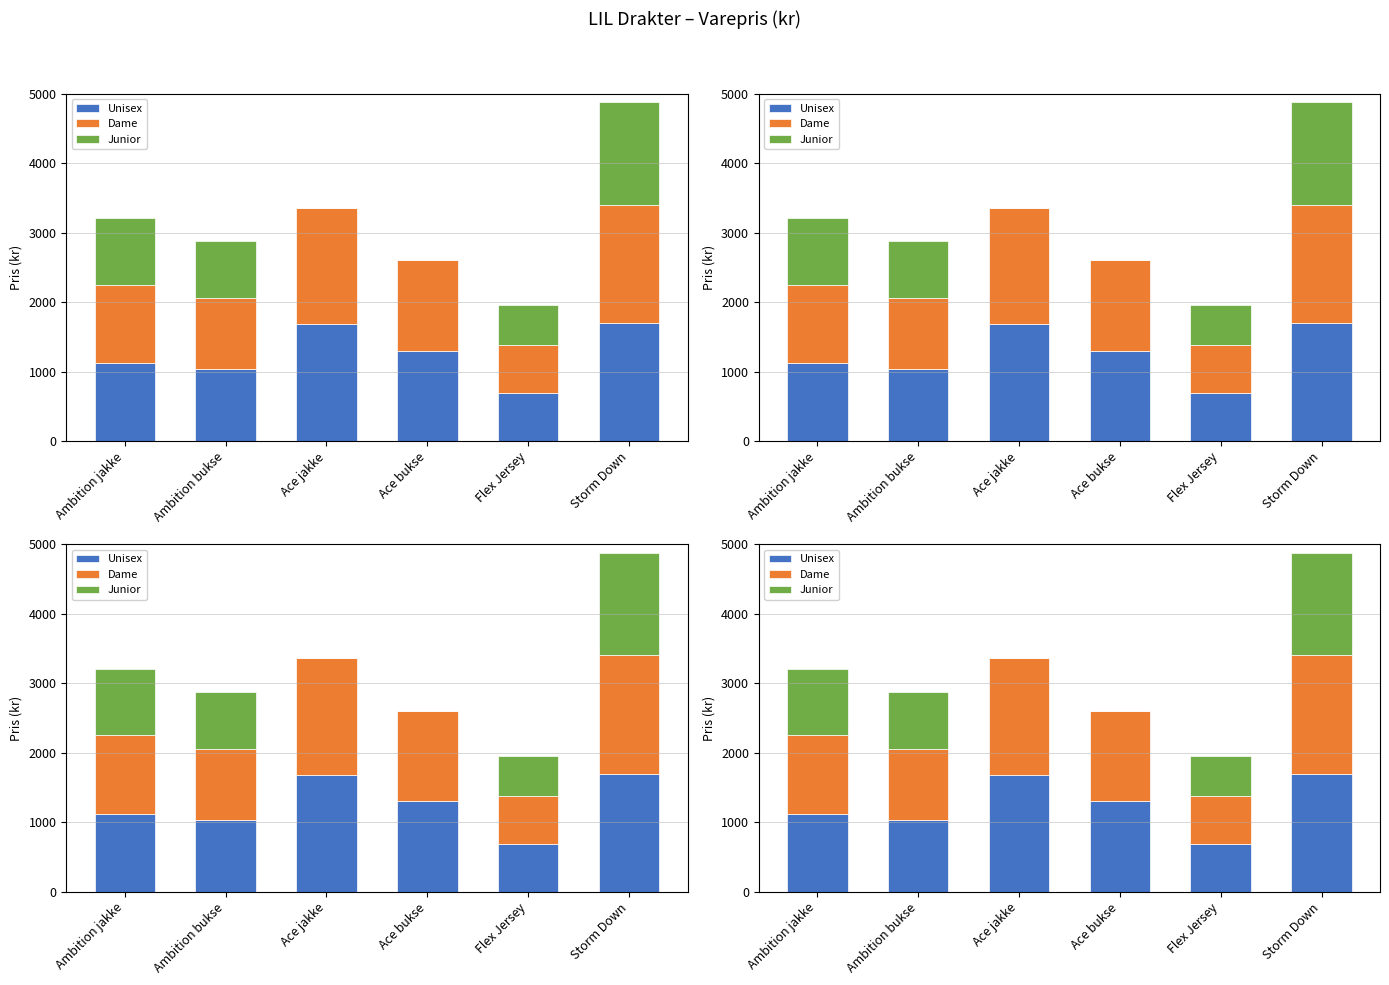

What is the sum of all Unisex values?

7525